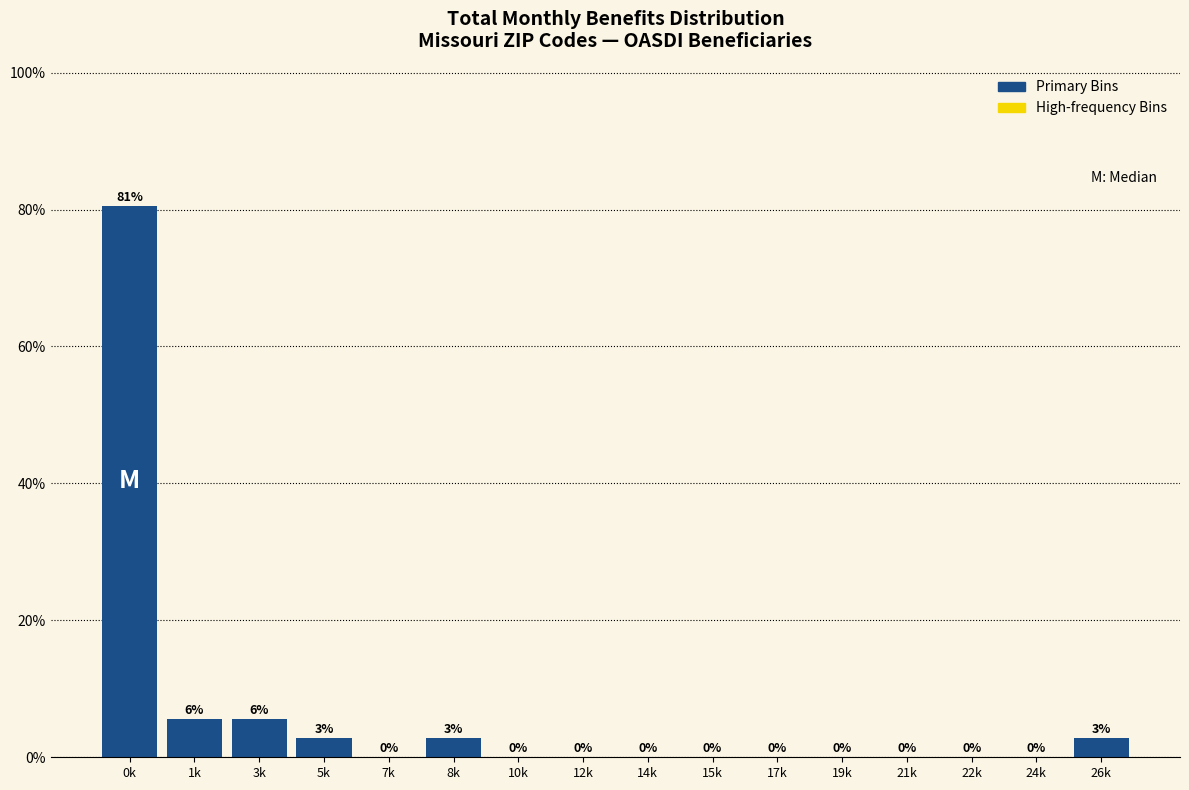

Which category has the highest value across all series?

0k